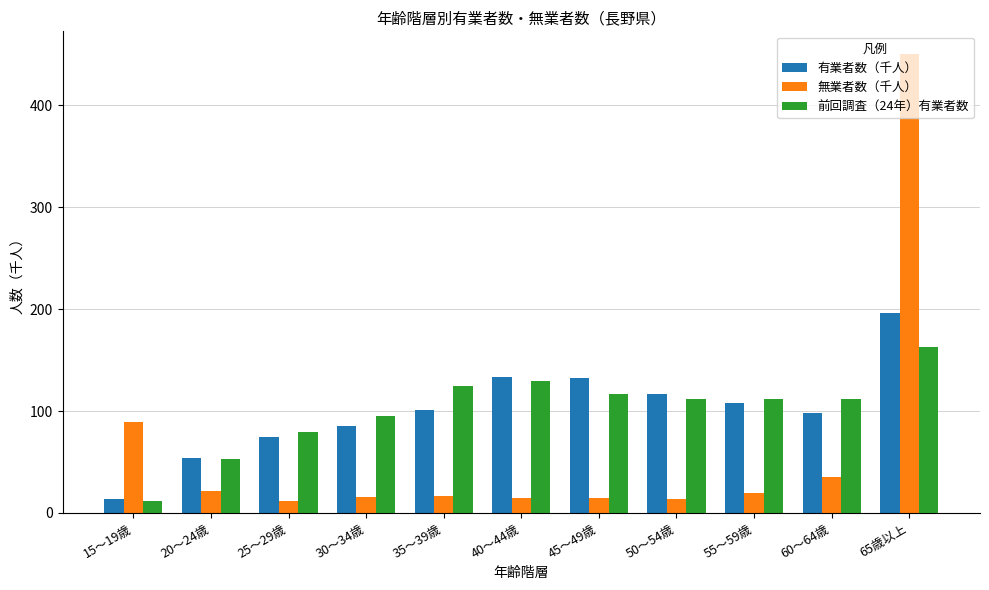

At which label does 有業者数（千人） reach its peak?

65歳以上